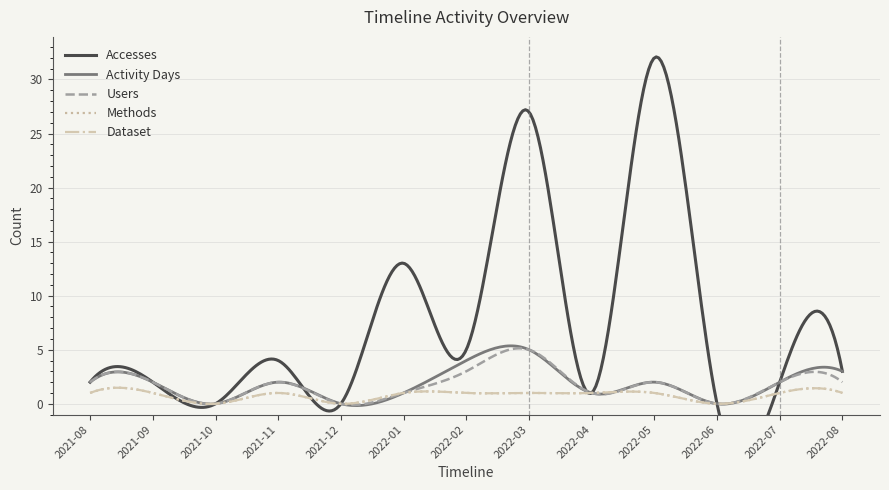

True or false: Methods and Activity Days intersect in this chart.

False